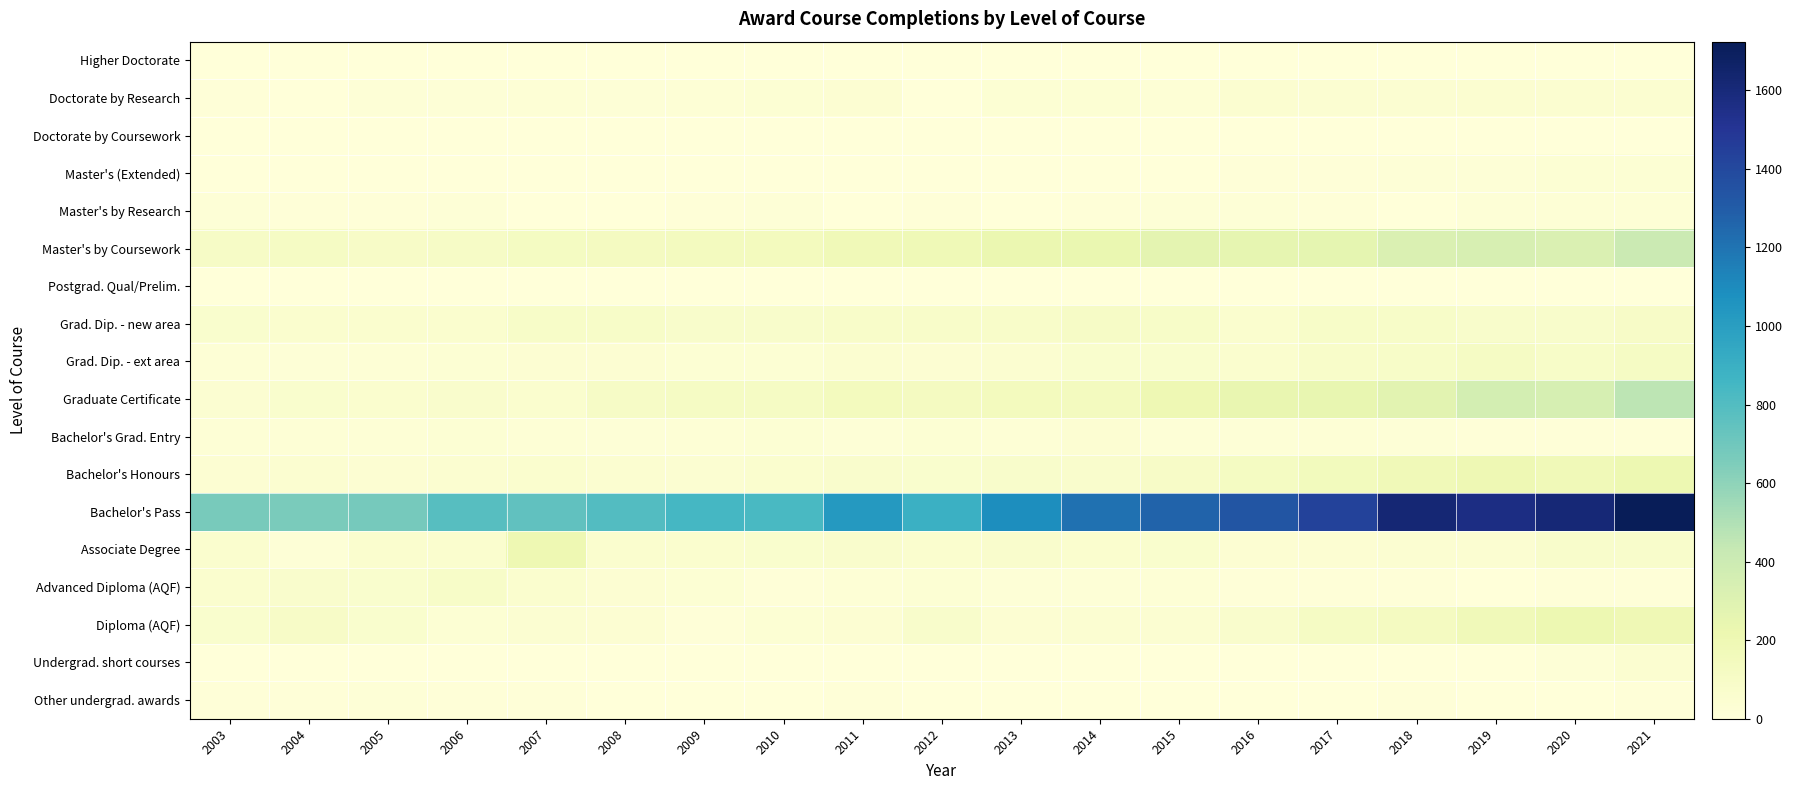

Reading left to right, what are all the values shown in this chart?

Higher Doctorate: 2003=0	2004=0	2005=0	2006=0	2007=0	2008=0	2009=0	2010=0	2011=0	2012=0	2013=0	2014=0	2015=0	2016=0	2017=0	2018=0	2019=0	2020=0	2021=0
Doctorate by Research: 2003=12	2004=0	2005=16	2006=18	2007=26	2008=19	2009=25	2010=29	2011=36	2012=0	2013=29	2014=27	2015=25	2016=48	2017=47	2018=47	2019=52	2020=50	2021=53
Doctorate by Coursework: 2003=0	2004=0	2005=0	2006=0	2007=0	2008=0	2009=0	2010=0	2011=0	2012=0	2013=0	2014=0	2015=0	2016=0	2017=0	2018=0	2019=0	2020=0	2021=0
Master's (Extended): 2003=0	2004=0	2005=0	2006=0	2007=0	2008=0	2009=0	2010=0	2011=0	2012=0	2013=0	2014=0	2015=5	2016=7	2017=13	2018=16	2019=19	2020=27	2021=29
Master's by Research: 2003=16	2004=13	2005=13	2006=15	2007=0	2008=0	2009=11	2010=14	2011=0	2012=10	2013=6	2014=7	2015=19	2016=14	2017=13	2018=0	2019=20	2020=21	2021=26
Master's by Coursework: 2003=103	2004=111	2005=99	2006=102	2007=123	2008=131	2009=138	2010=144	2011=181	2012=187	2013=224	2014=233	2015=266	2016=252	2017=256	2018=320	2019=337	2020=323	2021=405
Postgrad. Qual/Prelim.: 2003=0	2004=0	2005=0	2006=0	2007=0	2008=0	2009=0	2010=0	2011=0	2012=0	2013=0	2014=0	2015=0	2016=0	2017=0	2018=0	2019=0	2020=0	2021=0
Grad. Dip. - new area: 2003=67	2004=57	2005=58	2006=60	2007=91	2008=91	2009=75	2010=75	2011=83	2012=81	2013=82	2014=102	2015=91	2016=60	2017=94	2018=91	2019=75	2020=76	2021=95
Grad. Dip. - ext area: 2003=23	2004=14	2005=23	2006=28	2007=37	2008=37	2009=31	2010=29	2011=52	2012=39	2013=51	2014=61	2015=63	2016=56	2017=83	2018=94	2019=109	2020=93	2021=113
Graduate Certificate: 2003=45	2004=61	2005=60	2006=73	2007=60	2008=103	2009=110	2010=113	2011=145	2012=132	2013=143	2014=141	2015=198	2016=242	2017=247	2018=282	2019=358	2020=350	2021=461
Bachelor's Grad. Entry: 2003=23	2004=21	2005=24	2006=30	2007=22	2008=16	2009=23	2010=28	2011=18	2012=29	2013=26	2014=34	2015=20	2016=19	2017=23	2018=18	2019=13	2020=12	2021=10
Bachelor's Honours: 2003=38	2004=50	2005=39	2006=50	2007=54	2008=49	2009=45	2010=56	2011=69	2012=62	2013=77	2014=72	2015=95	2016=127	2017=150	2018=176	2019=199	2020=178	2021=214
Bachelor's Pass: 2003=672	2004=662	2005=676	2006=785	2007=752	2008=795	2009=842	2010=833	2011=1027	2012=890	2013=1086	2014=1206	2015=1269	2016=1337	2017=1432	2018=1617	2019=1563	2020=1614	2021=1724
Associate Degree: 2003=56	2004=16	2005=60	2006=57	2007=204	2008=59	2009=57	2010=61	2011=70	2012=57	2013=73	2014=59	2015=64	2016=38	2017=40	2018=43	2019=41	2020=76	2021=75
Advanced Diploma (AQF): 2003=58	2004=69	2005=62	2006=94	2007=54	2008=37	2009=27	2010=9	2011=24	2012=29	2013=17	2014=19	2015=24	2016=13	2017=12	2018=10	2019=0	2020=8	2021=8
Diploma (AQF): 2003=62	2004=97	2005=61	2006=31	2007=41	2008=37	2009=12	2010=27	2011=35	2012=75	2013=40	2014=47	2015=47	2016=69	2017=111	2018=134	2019=170	2020=210	2021=194
Undergrad. short courses: 2003=0	2004=0	2005=0	2006=0	2007=0	2008=0	2009=0	2010=0	2011=0	2012=0	2013=0	2014=0	2015=0	2016=0	2017=0	2018=0	2019=0	2020=19	2021=51
Other undergrad. awards: 2003=10	2004=13	2005=14	2006=12	2007=10	2008=5	2009=0	2010=0	2011=10	2012=0	2013=0	2014=0	2015=0	2016=0	2017=6	2018=9	2019=0	2020=0	2021=13